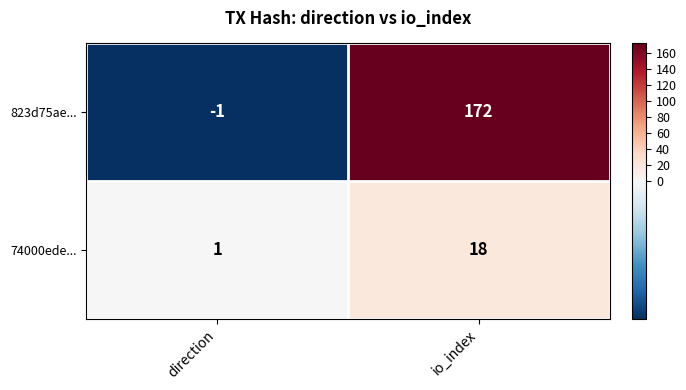

What is the sum of the 823d75ae... values at io_index and direction?

171